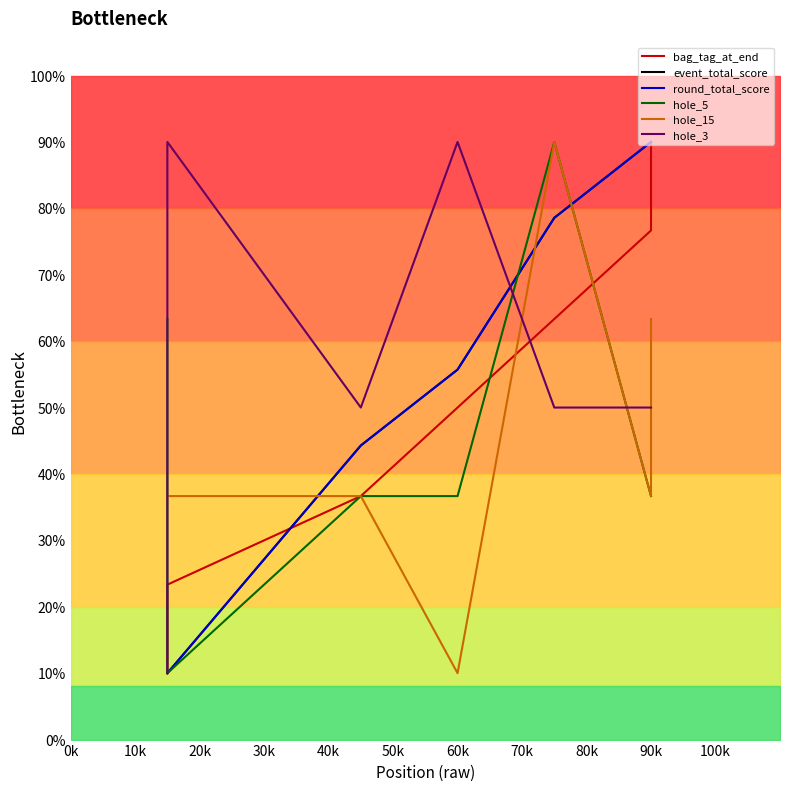

What is the greatest value displayed?

90.0